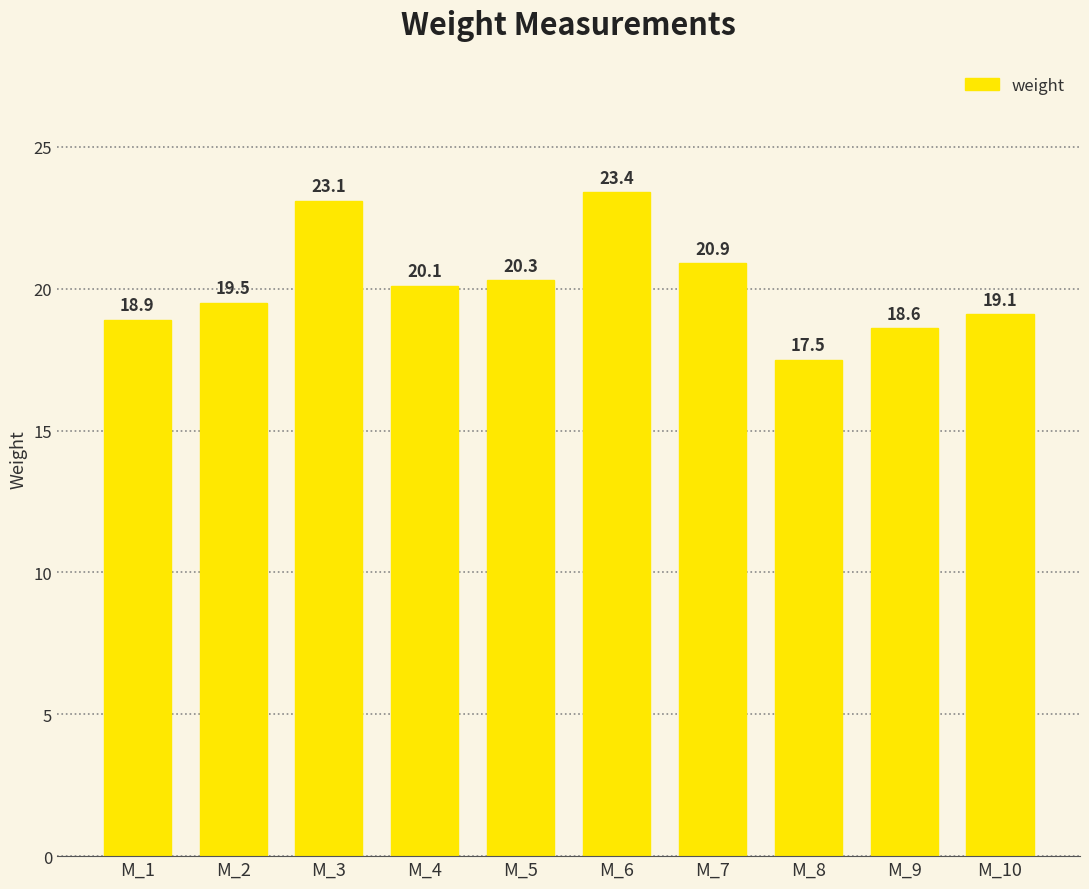

At which category does the chart reach its minimum across all series?

M_8